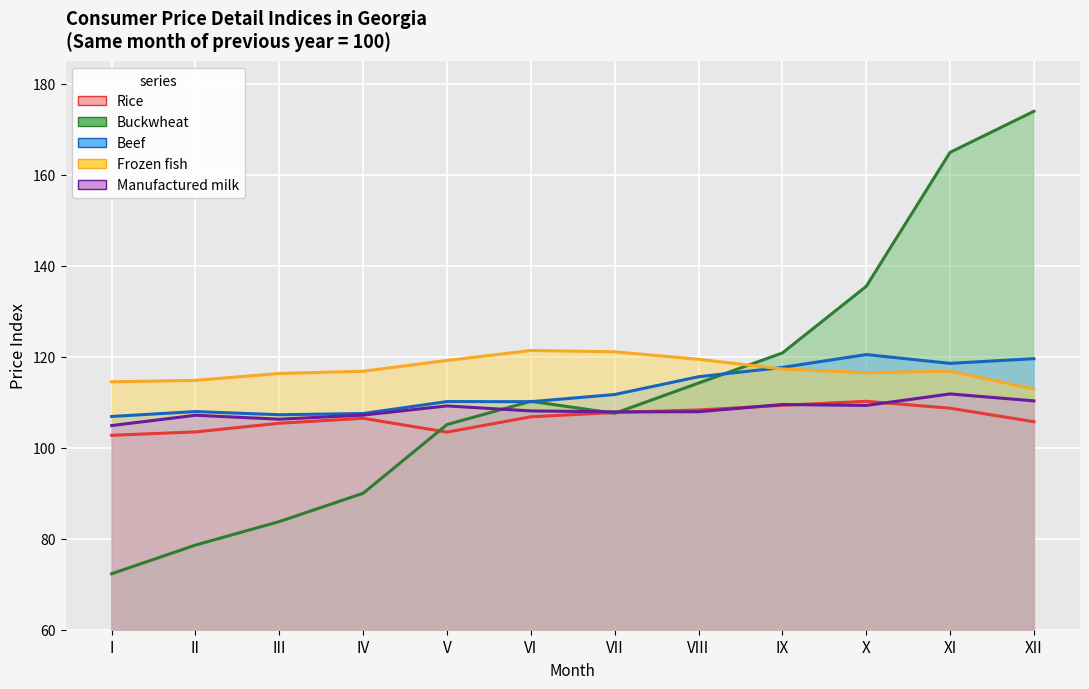

In Frozen fish, how many points are lower than both neighbors (excluding endpoints)?

1